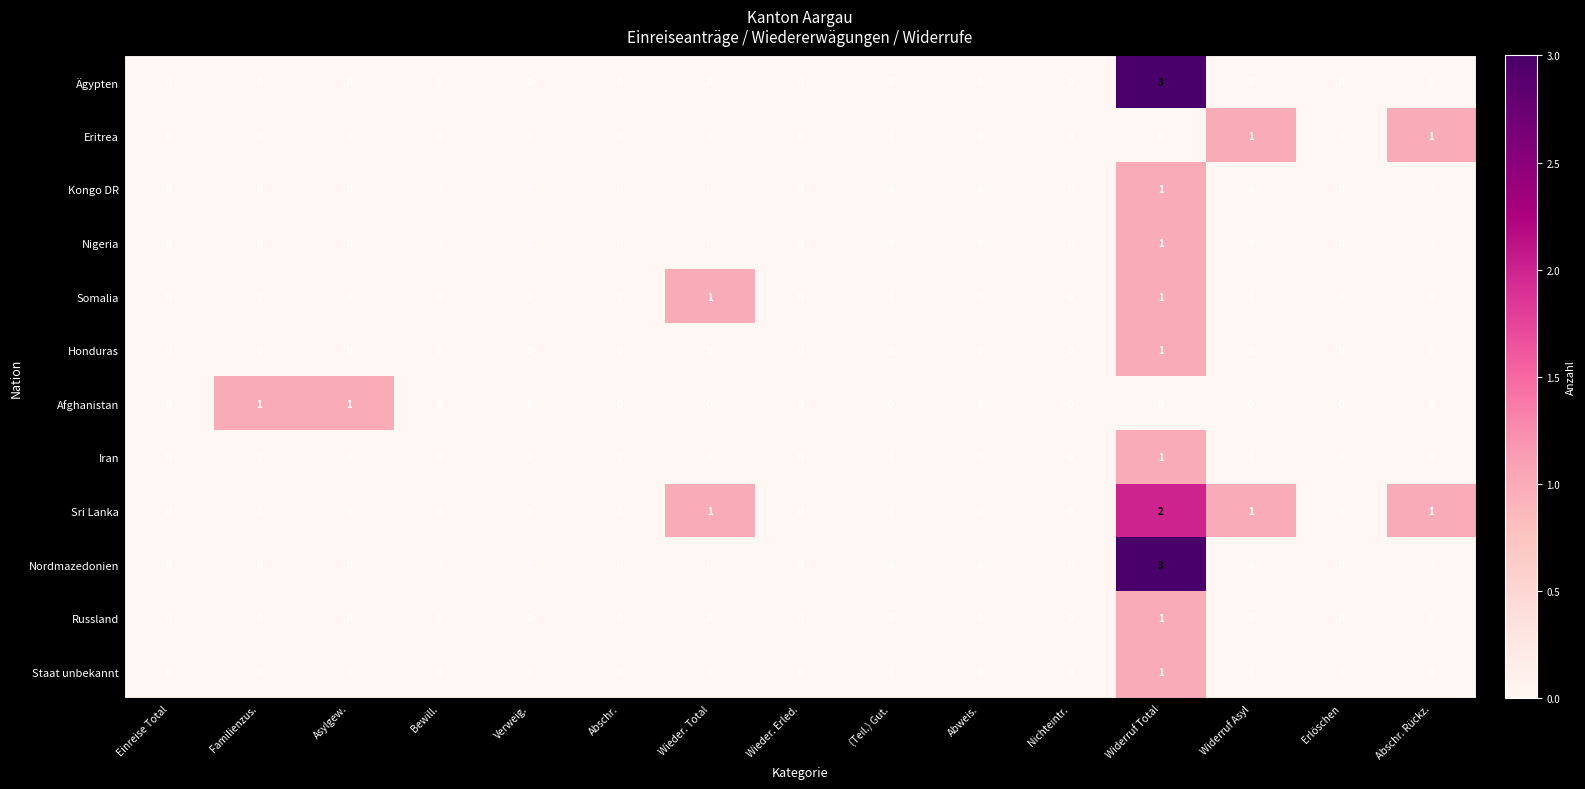

At which category is the sum across all series the highest?

Widerruf Total